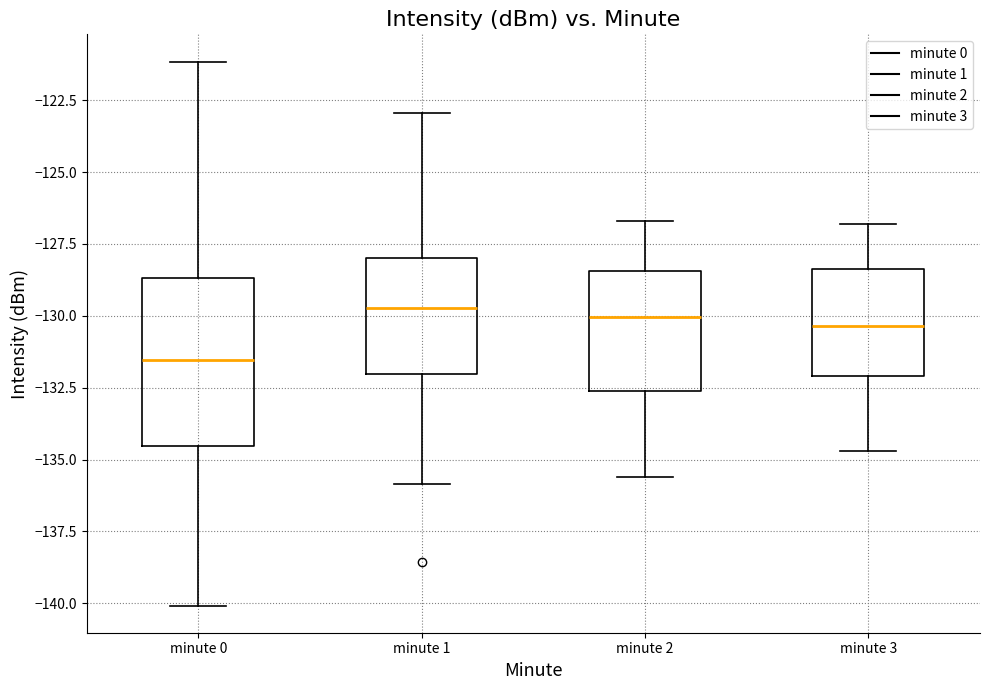

Reading left to right, read every box against the y-axis: the position of its median line, the range the box covers, and the ends of its whiskers. The values are not printed on the chart, so give them approximately, as read against the axis.

minute 0: median -131.5, box -134.5 to -128.5, whiskers -140.0 to -121.0
minute 1: median -129.5, box -132.0 to -128.0, whiskers -136.0 to -123.0
minute 2: median -130.0, box -132.5 to -128.5, whiskers -135.5 to -126.5
minute 3: median -130.5, box -132.0 to -128.5, whiskers -134.5 to -127.0